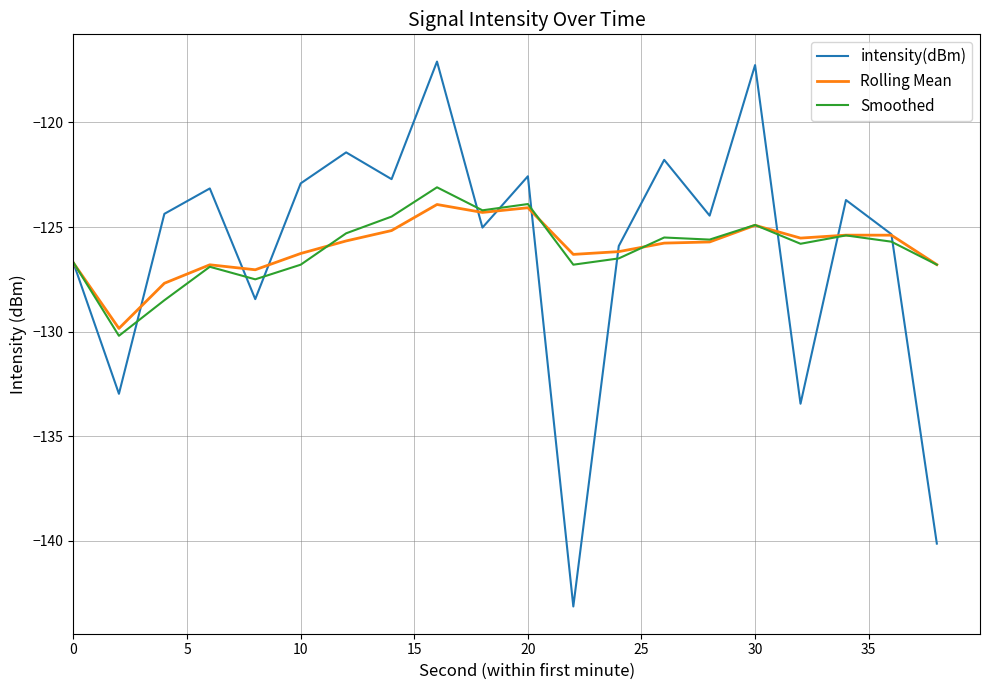

Which series ends up on top after the final intersection of Smoothed and intensity(dBm)?

Smoothed